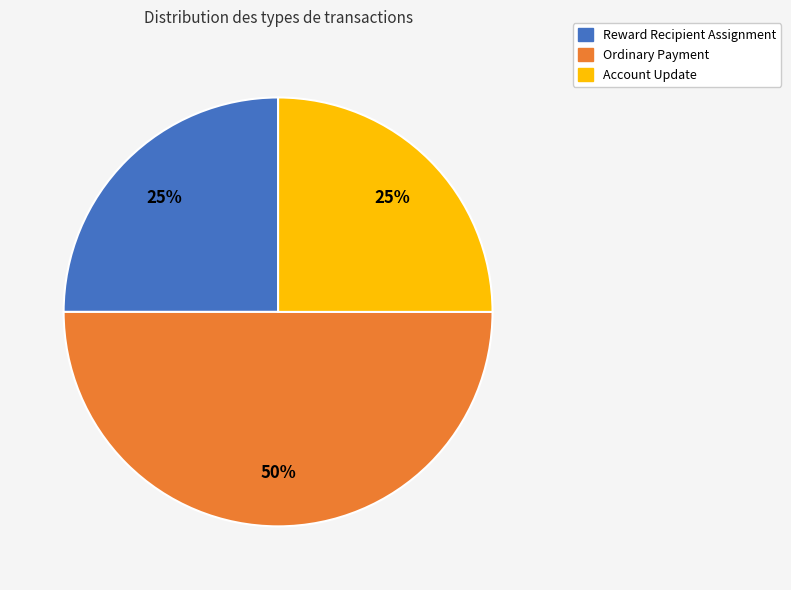

How many slices are in this pie chart?

3